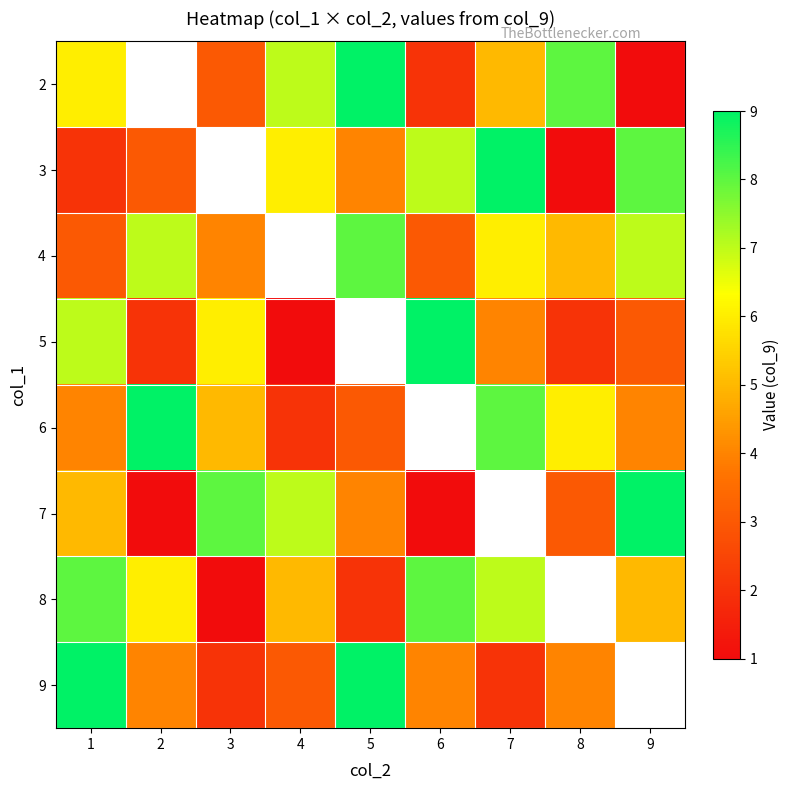

What is the difference between the second highest and second lowest values in the 6 series?

3.0